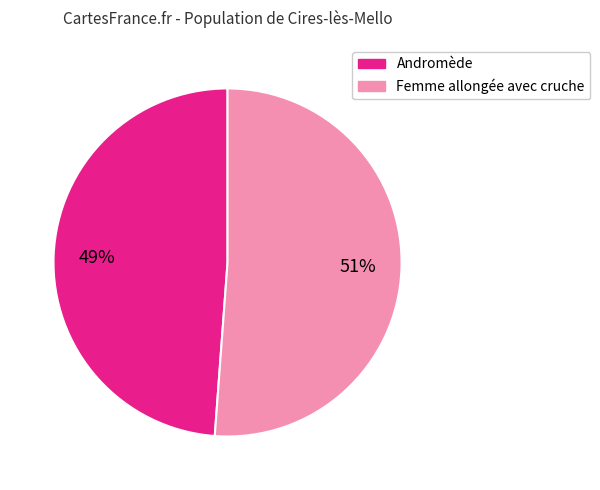

Approximately how many times larger is the value at Femme allongée avec cruche compared to Andromède?

1.0